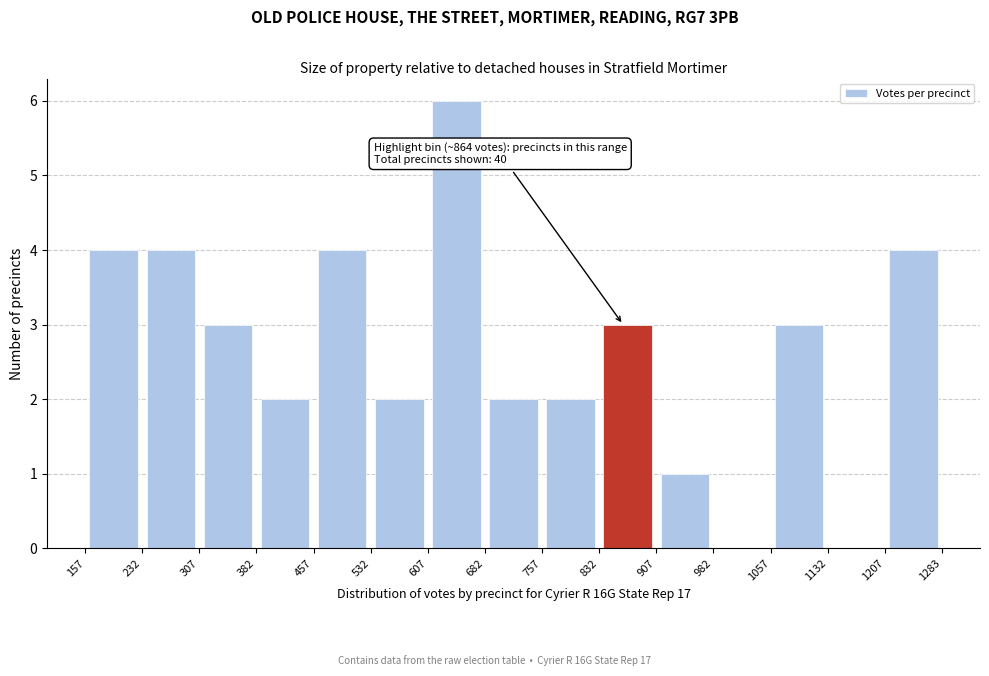

Which range on the x-axis has the tallest bar?

607 to 682